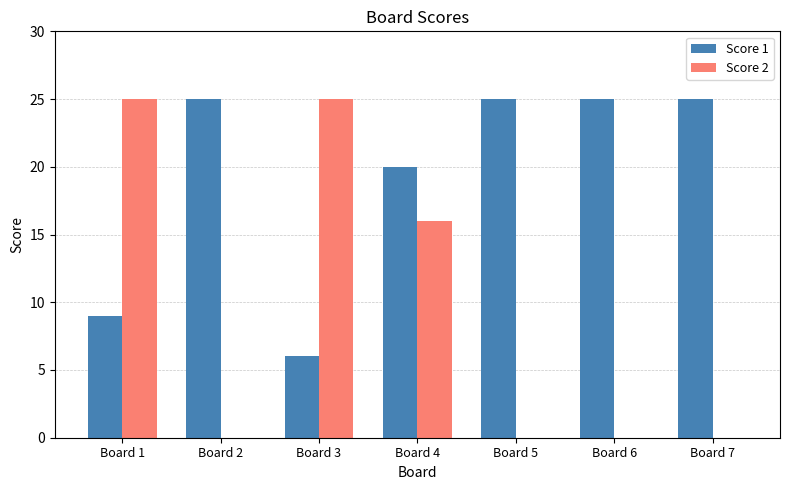

What is the sum of all Score 2 values?

66